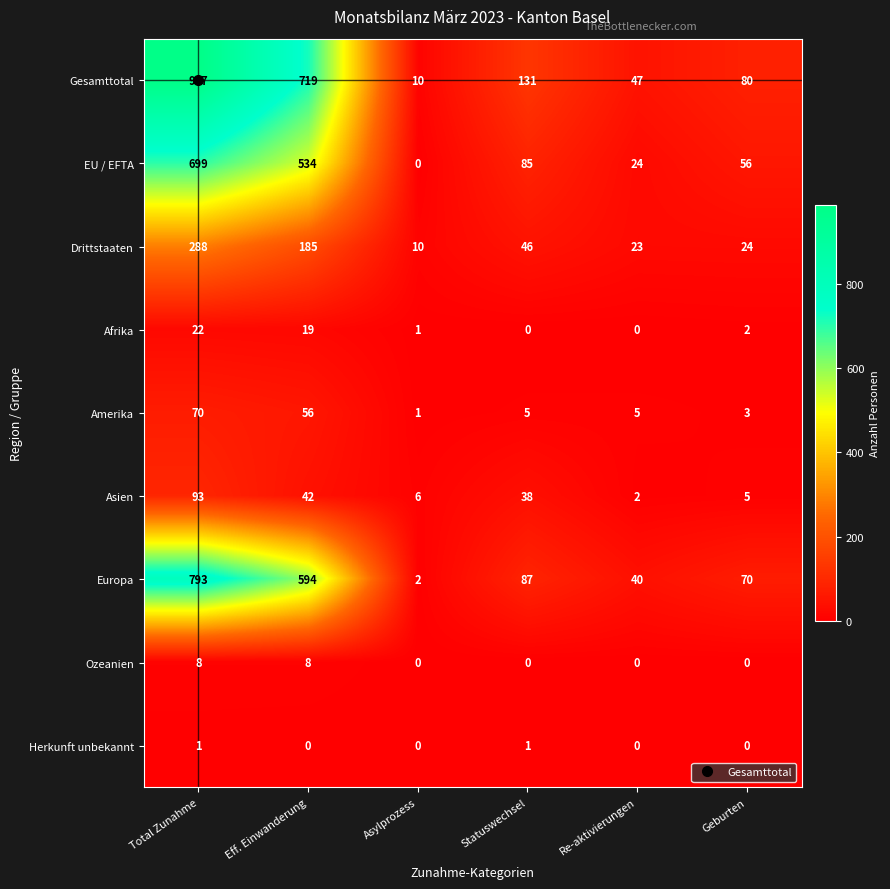

The value of Afrika at Statuswechsel is -11. True or false?

False